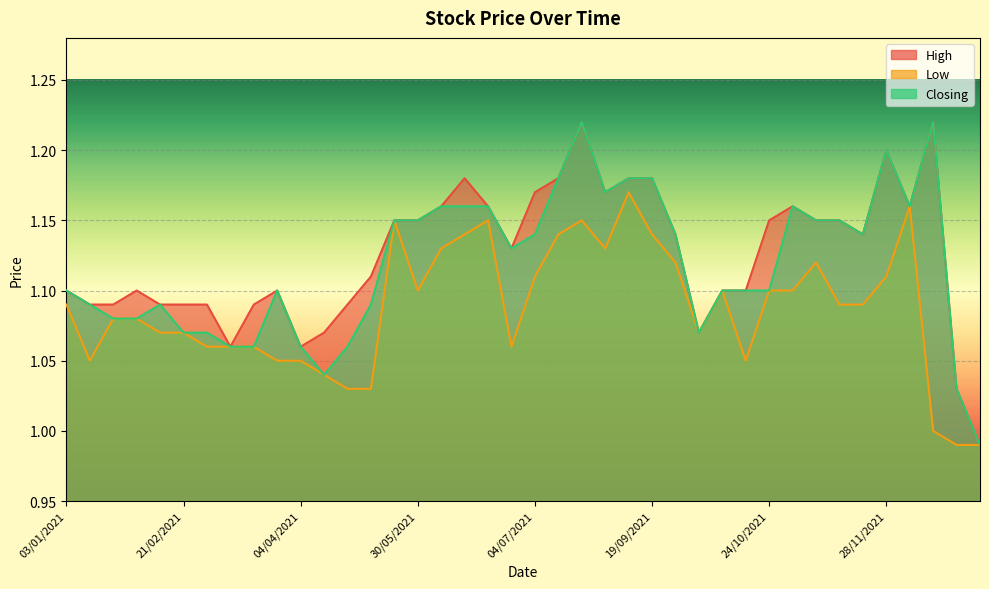

Does the chart display data point markers on the line(s)?

No